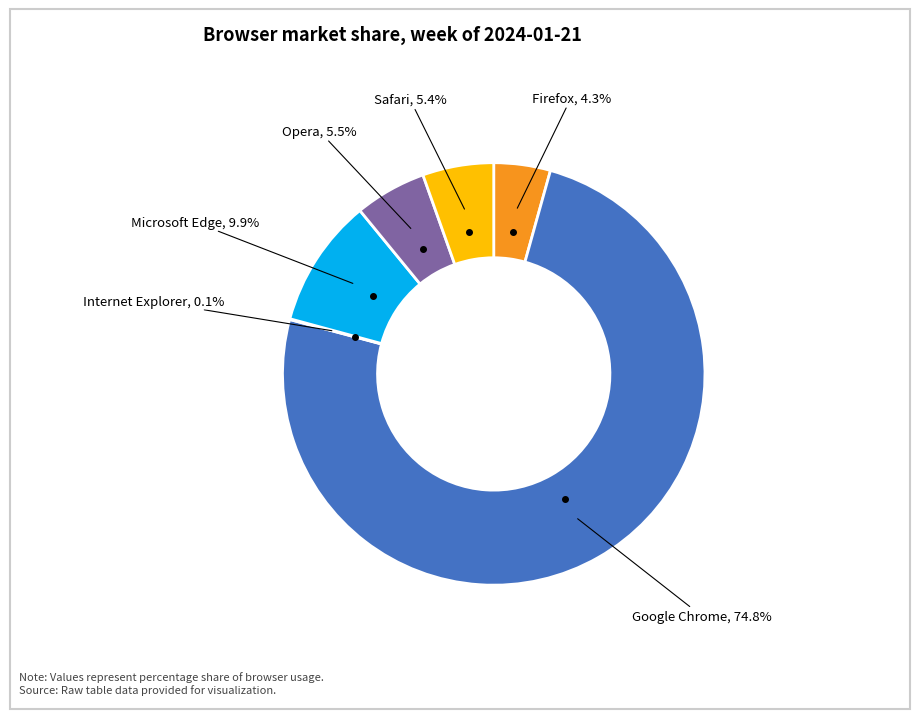

How much of the chart is everything except Firefox?

95.7%